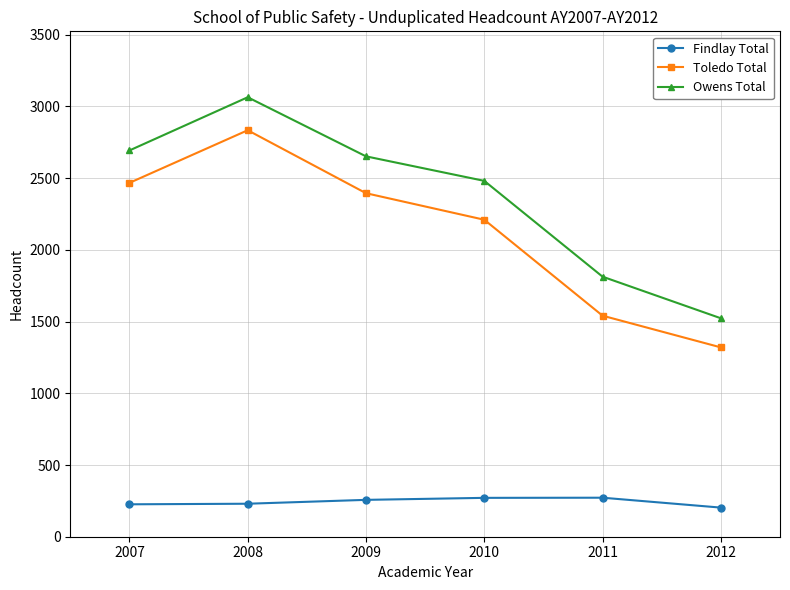

What is the difference between the highest and lowest values at 2009?

2395